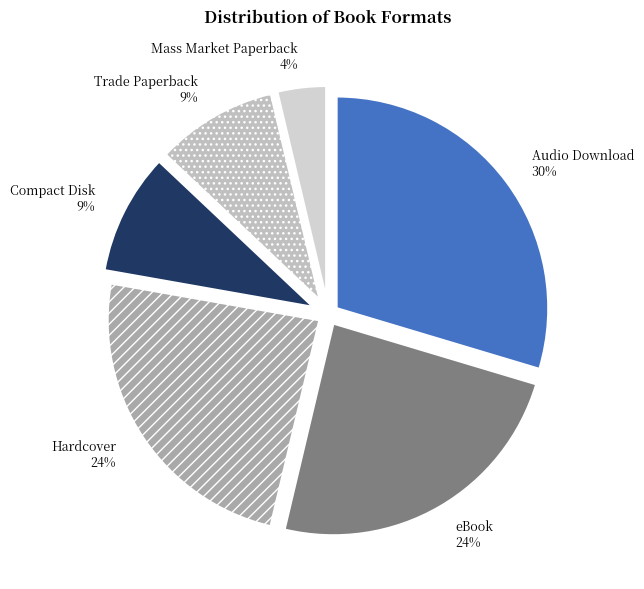

Which has a higher value, Mass Market Paperback or Audio Download?

Audio Download